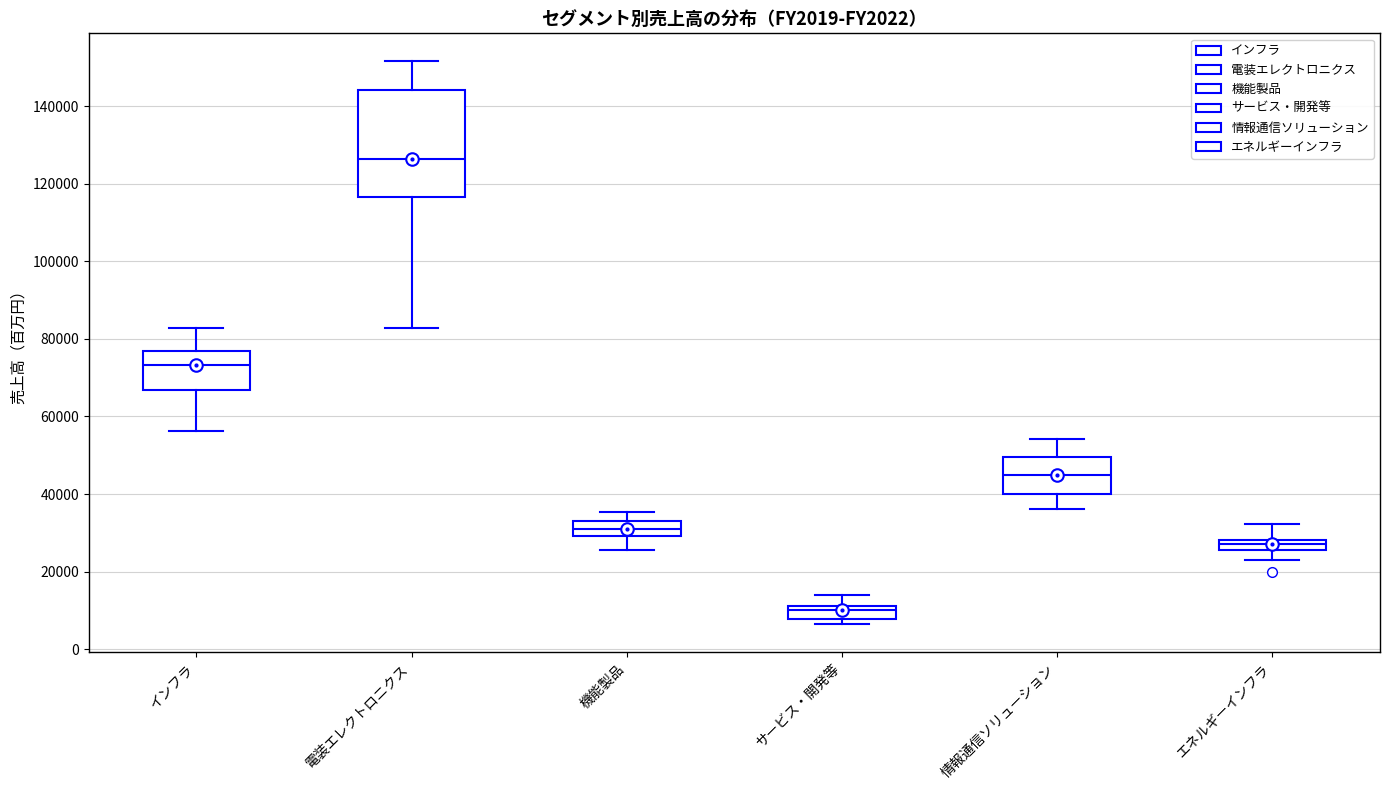

Where does the lower whisker of the box for 機能製品 end on the y-axis? The values are not printed on the chart, so give them approximately, as read against the axis.

26000